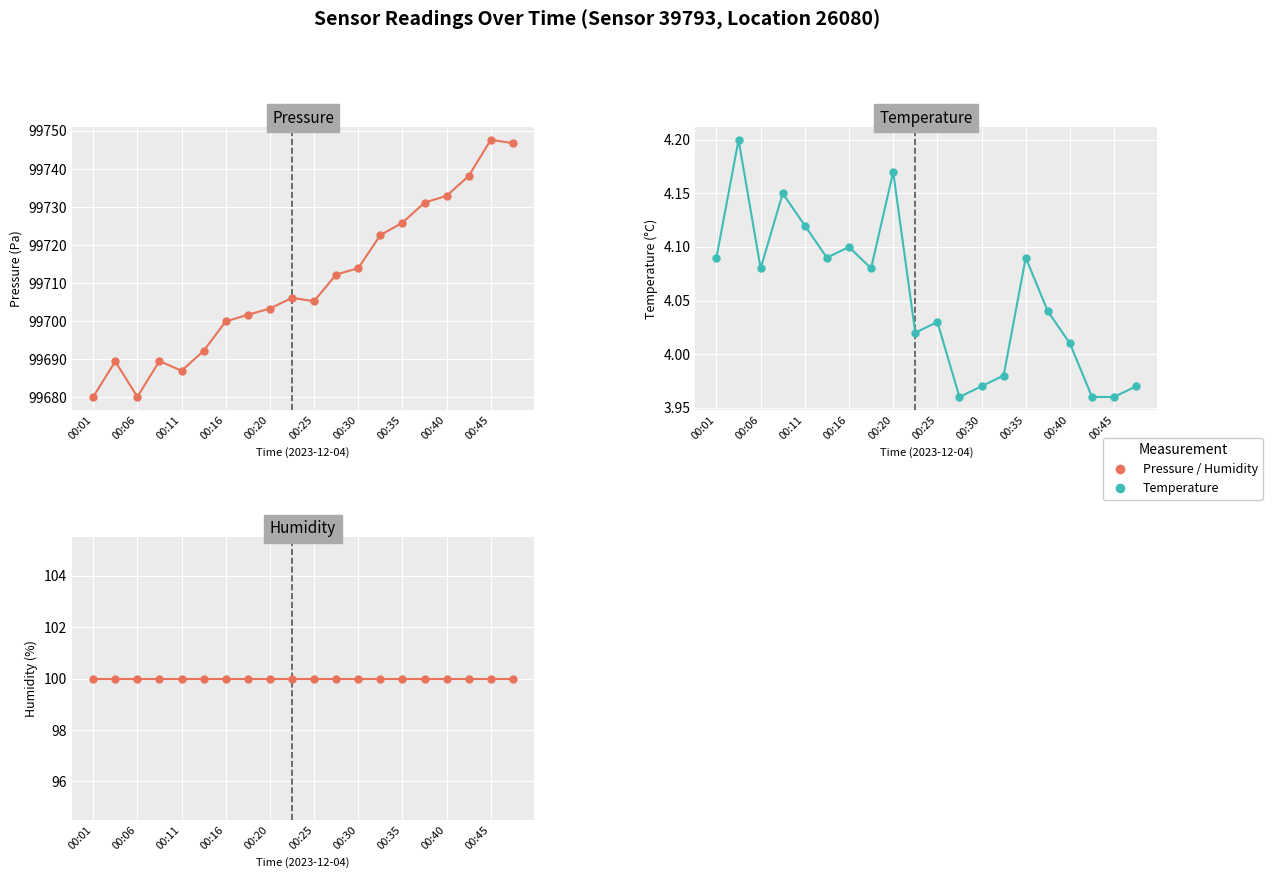

What is the value of the pressure point at the 20th from the left?

99746.8